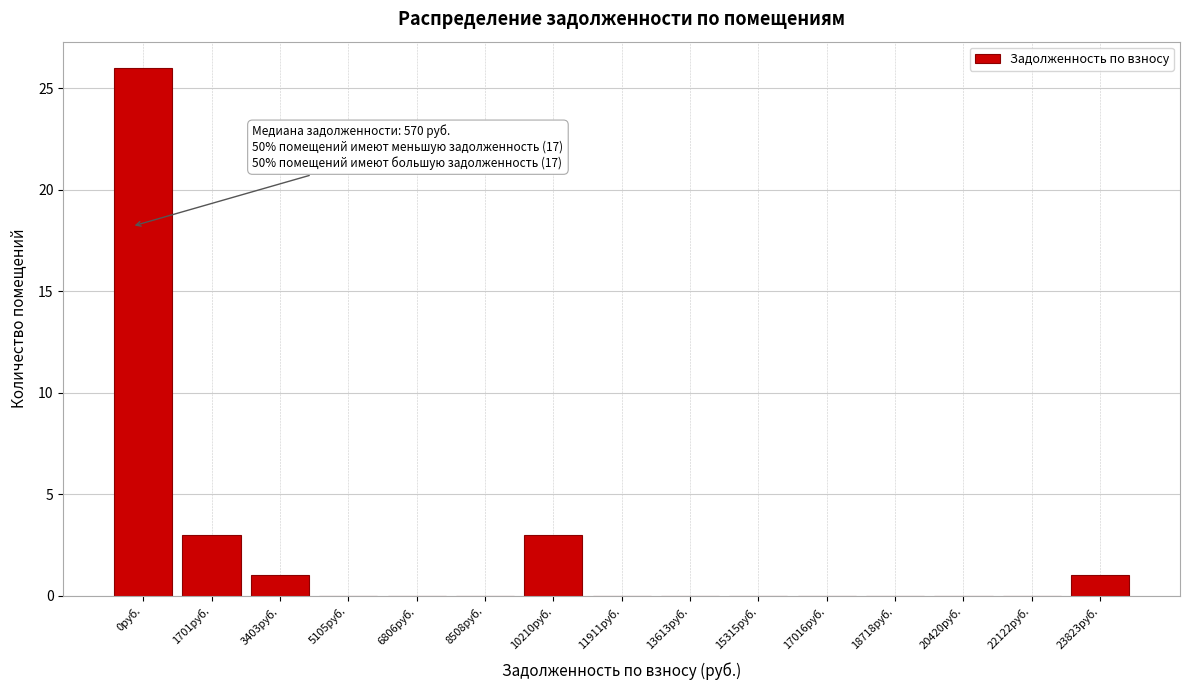

Reading right to left, extract all data points from this chart.

23823руб.=1	22122руб.=0	20420руб.=0	18718руб.=0	17016руб.=0	15315руб.=0	13613руб.=0	11911руб.=0	10210руб.=3	8508руб.=0	6806руб.=0	5105руб.=0	3403руб.=1	1701руб.=3	0руб.=26